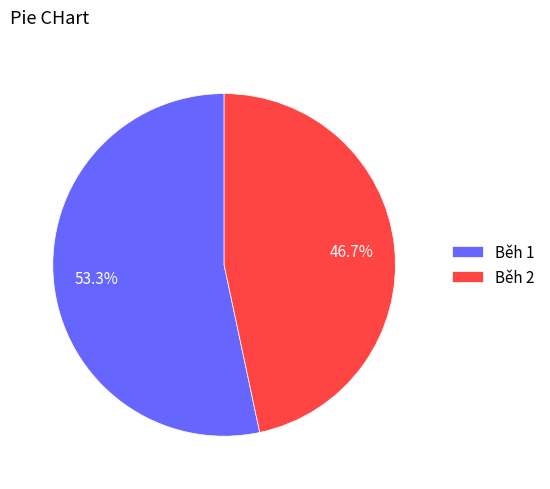

To the nearest percent, what percentage of the pie is Běh 1?

53%